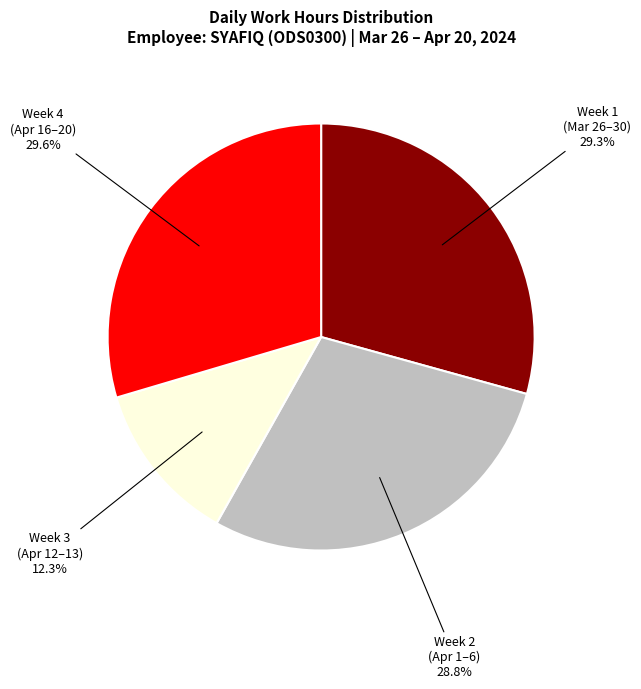

How many slices are in this pie chart?

4